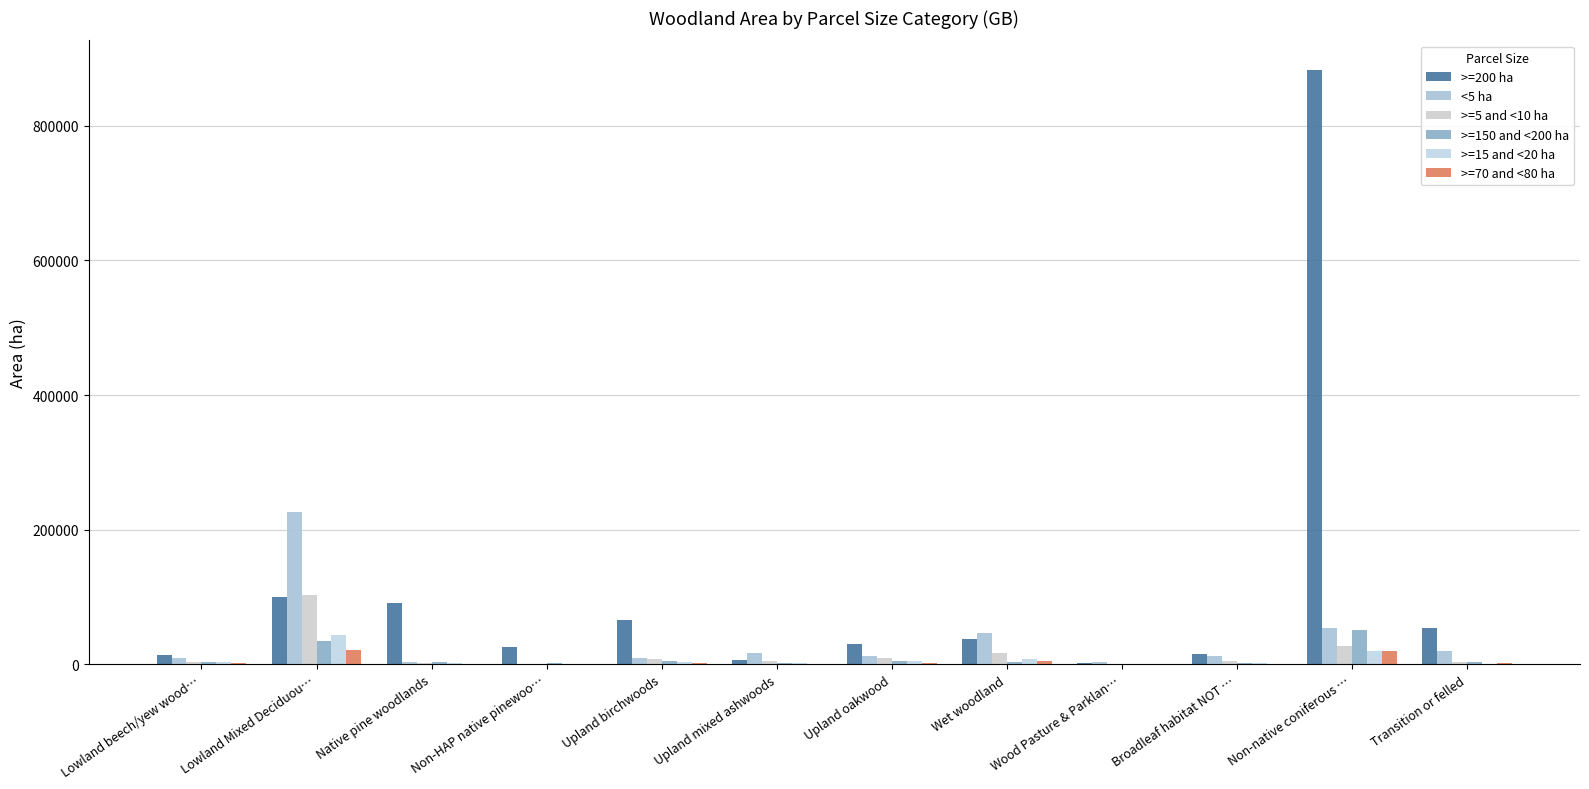

What is the difference between the second highest and second lowest values in the <5 ha series?

49971.9